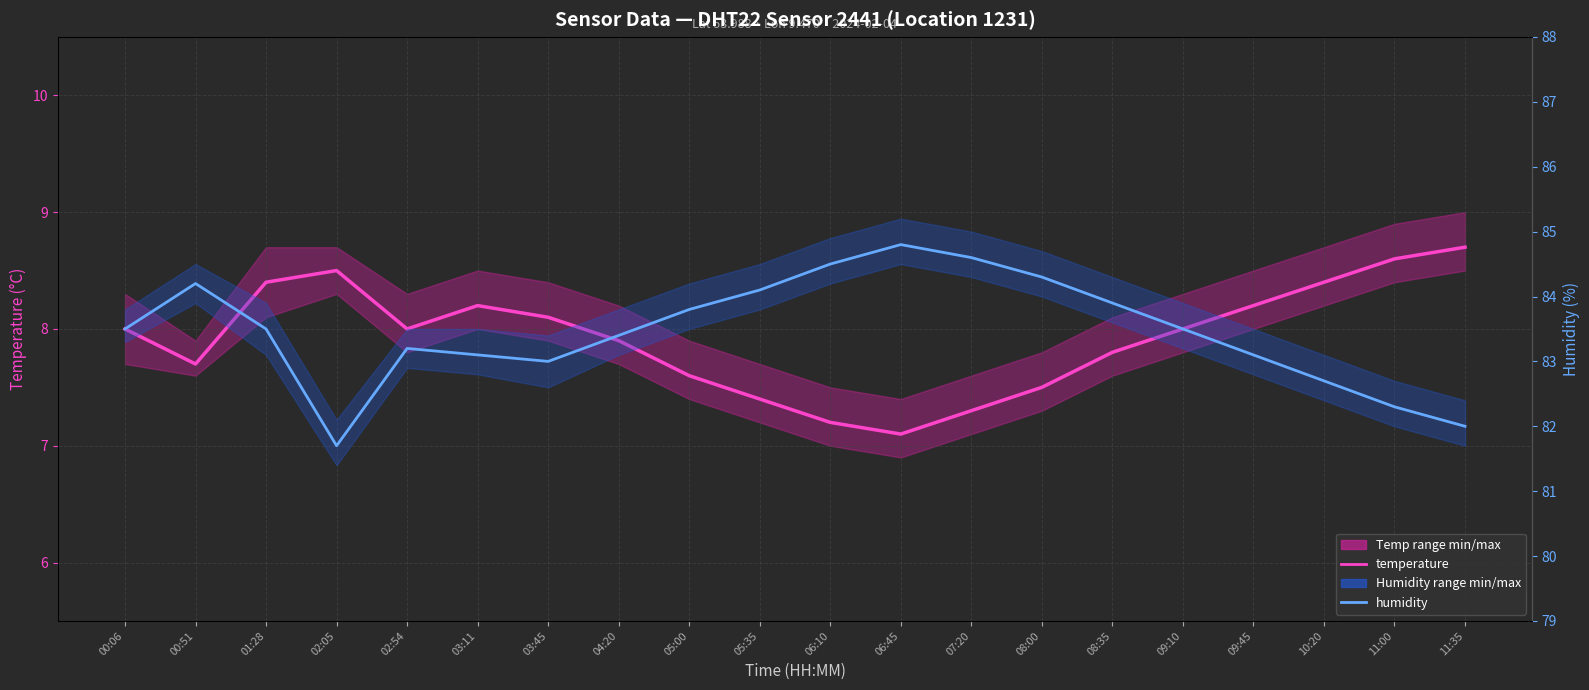

In temperature, how many points are lower than both neighbors (excluding endpoints)?

3